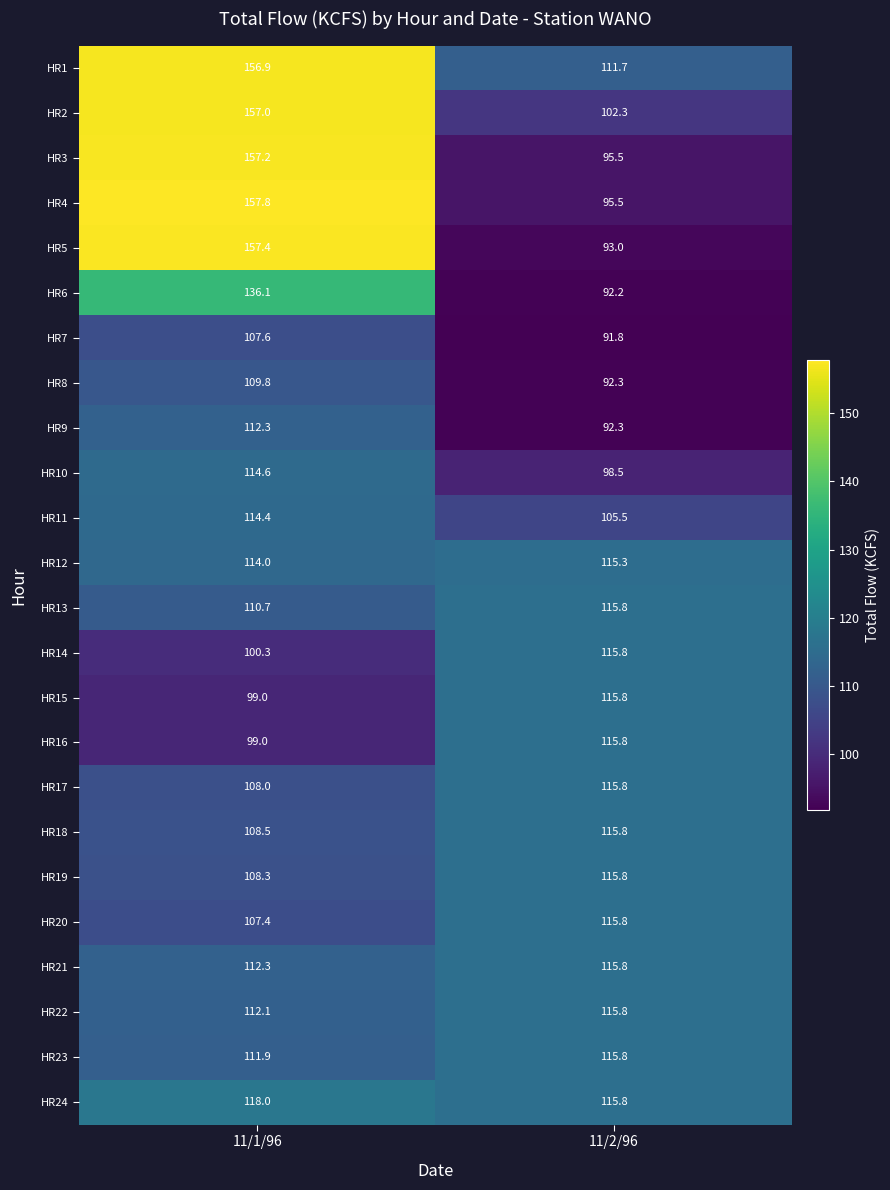

At how many categories does at least one series exceed 129?

1